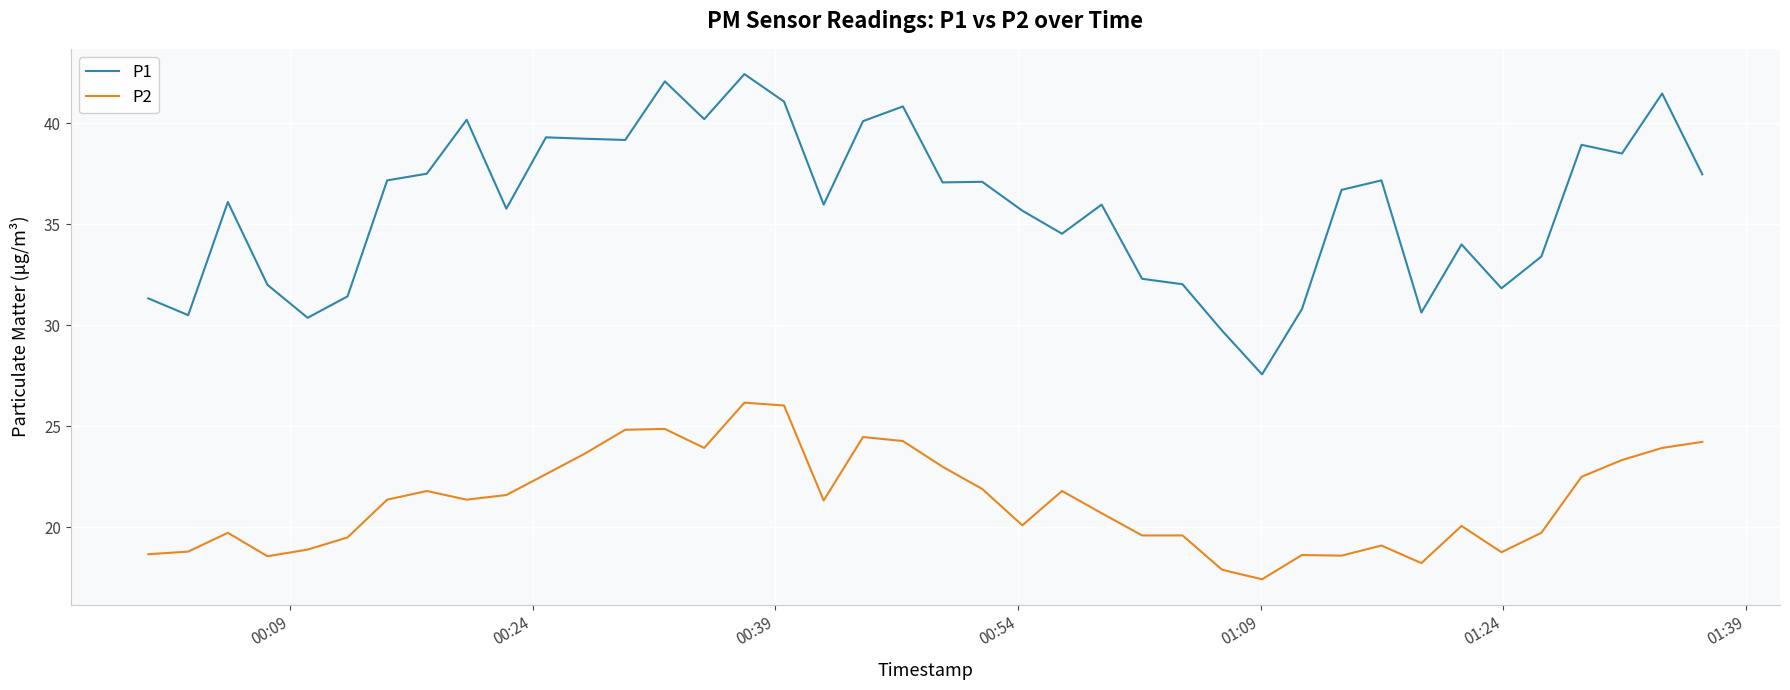

Which series has the largest total across all categories?

P1